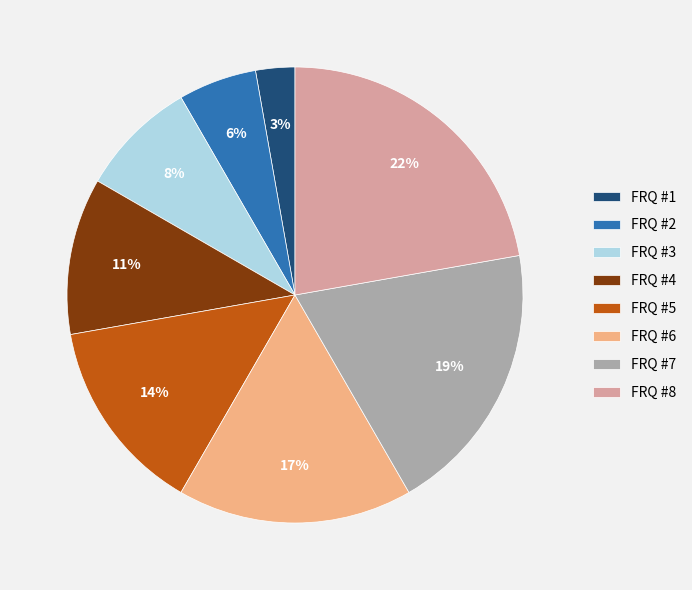

To the nearest percent, what is the difference between the largest and smallest slice percentages?

19%